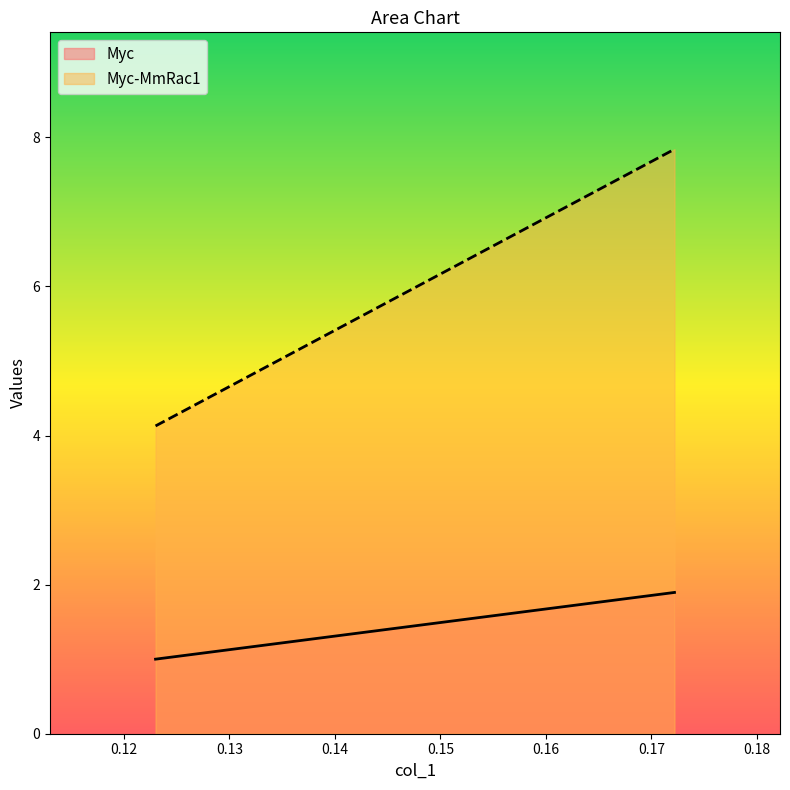

What are all the series names shown in the legend?

Myc, Myc-MmRac1